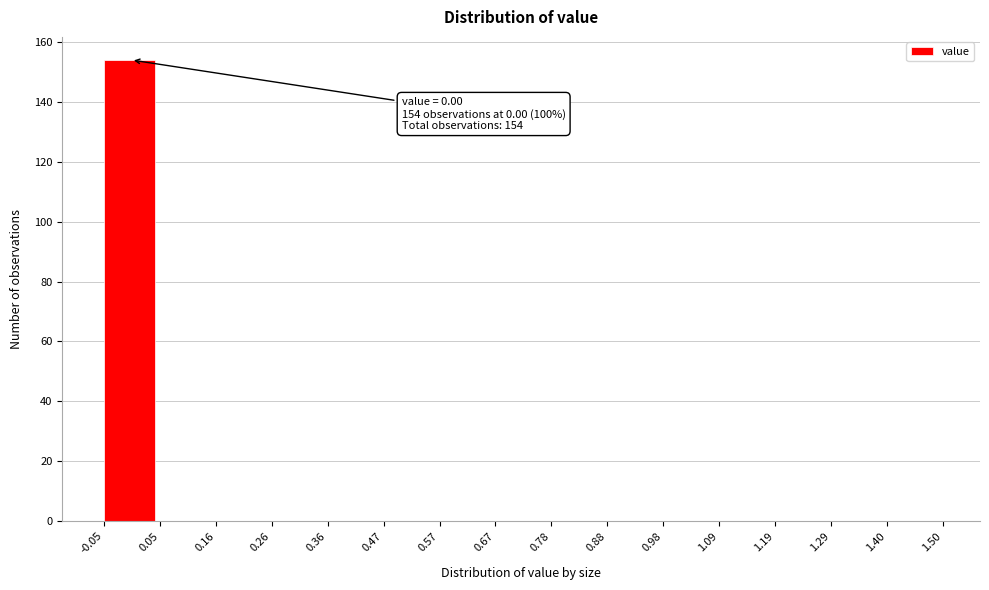

Over which range of the x-axis is the bar tallest?

-0.05 to 0.05